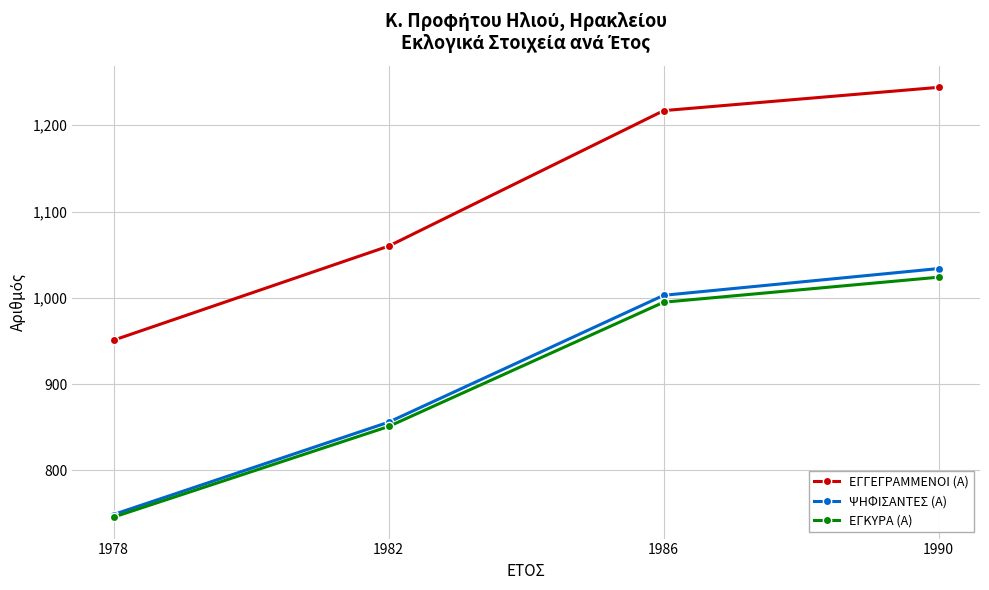

What is the difference between the maximum and minimum values in the ΕΓΓΕΓΡΑΜΜΕΝΟΙ (Α) series?

293